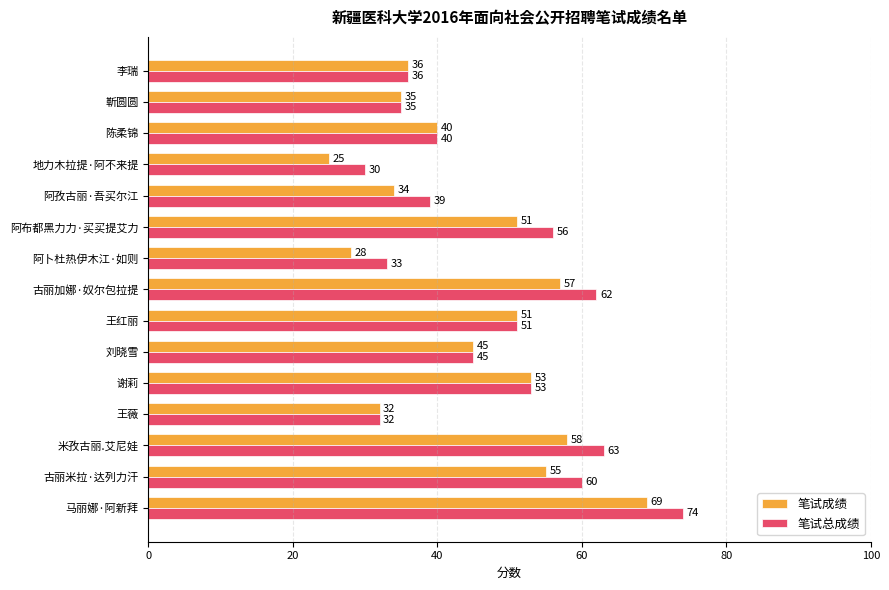

What is the sum of all 笔试成绩 values?

669